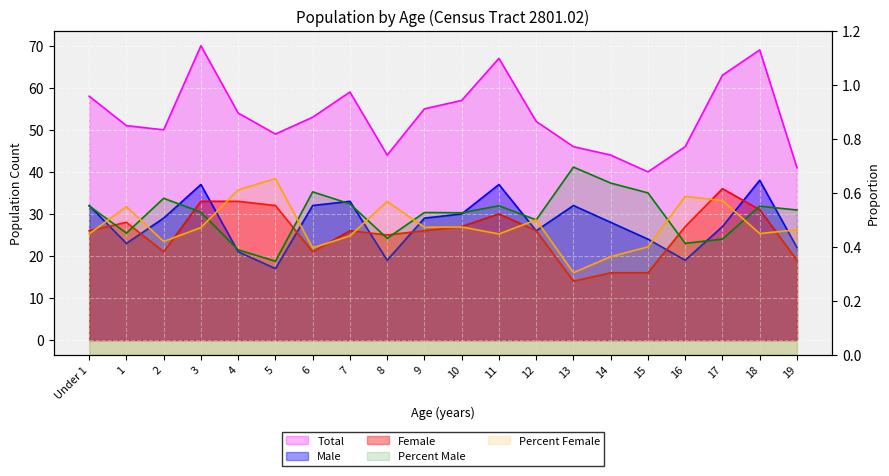

Rank the series at 7 from highest to lowest value.

Total, Male, Female, Percent Male, Percent Female